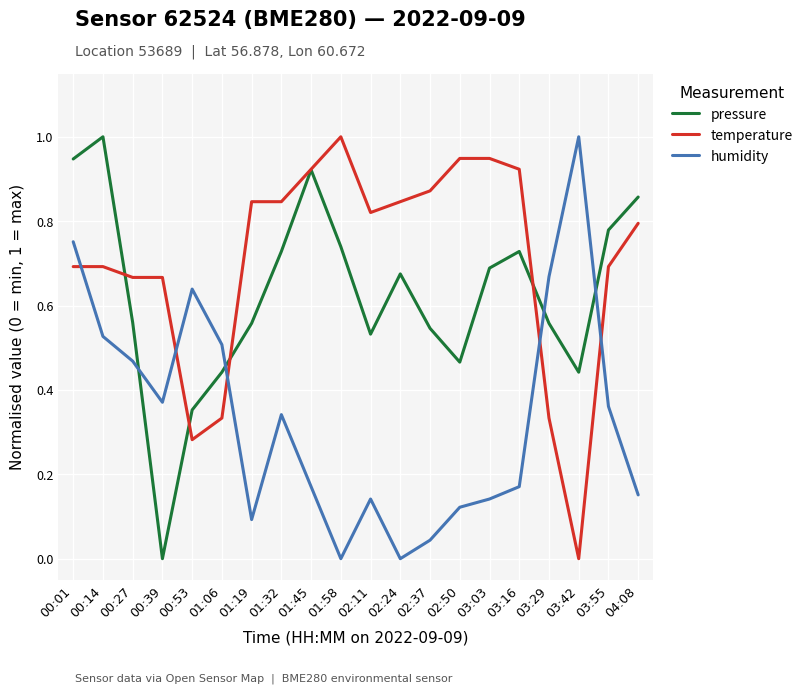

What is the total value across all series at 00:27?

1.7